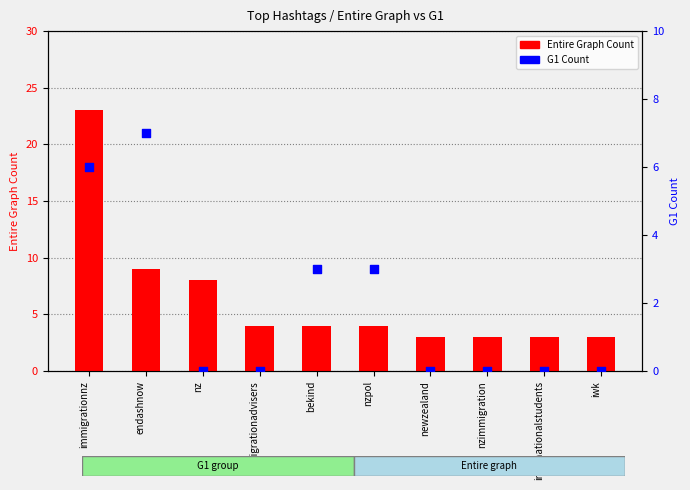

What is the total value across all series at nzpol?

7